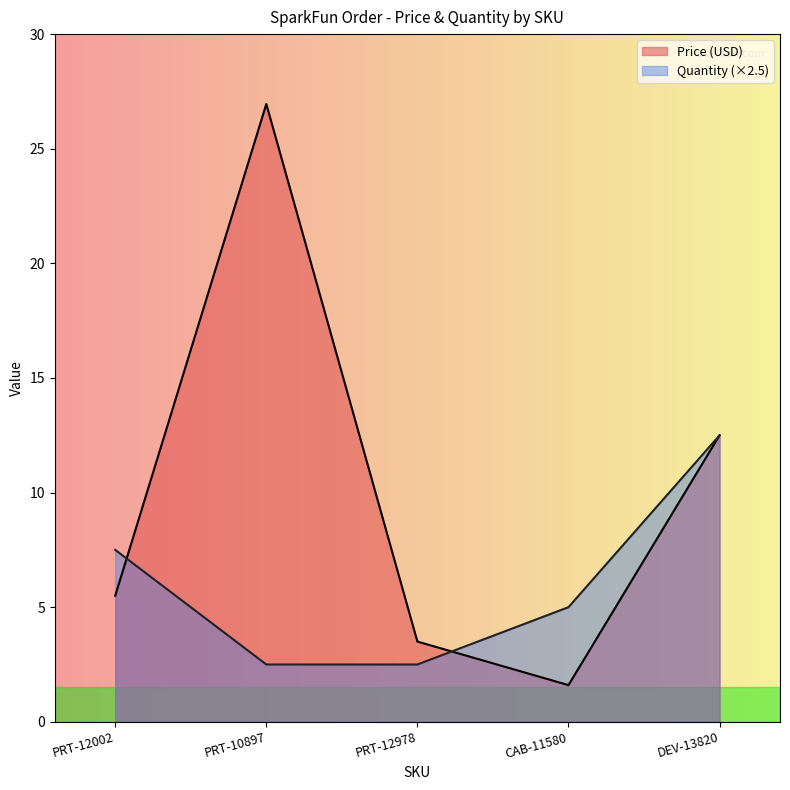

What are all the series names shown in the legend?

Price (USD), Quantity (×2.5)